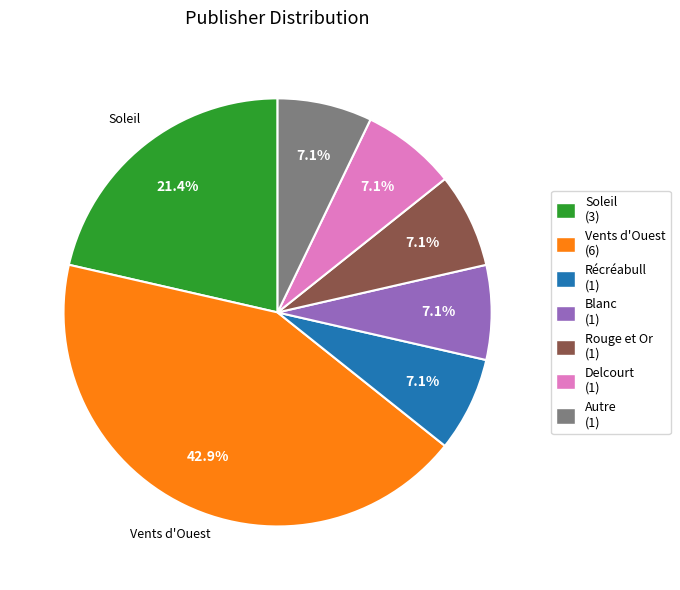

Is there any slice that represents more than half of the pie?

No